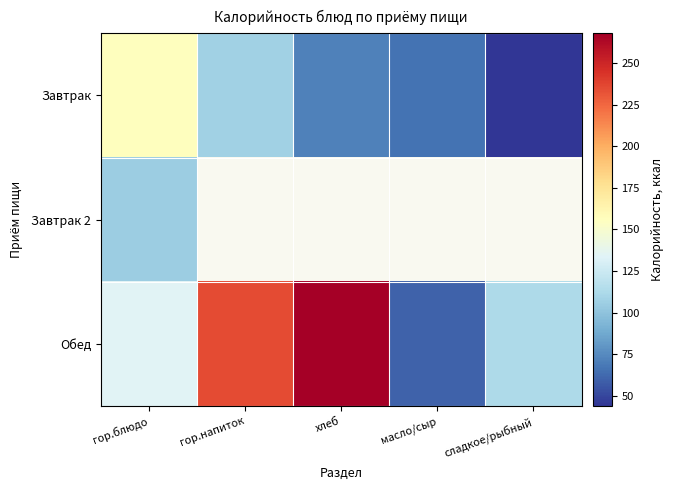

Between гор.блюдо and сладкое/рыбный, which series saw the biggest shift?

Завтрак